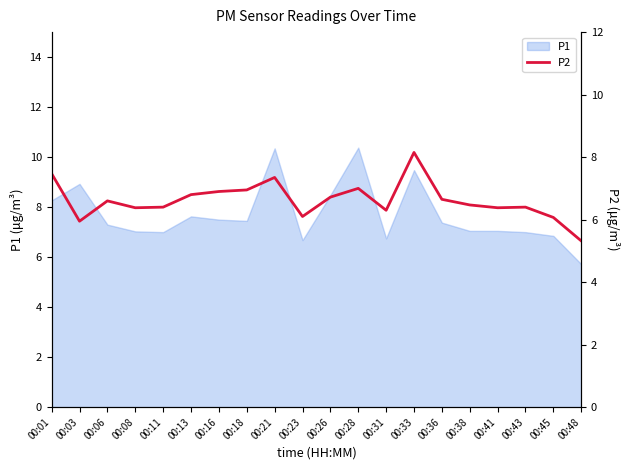

Where is the data nearest to the value 6?

00:03